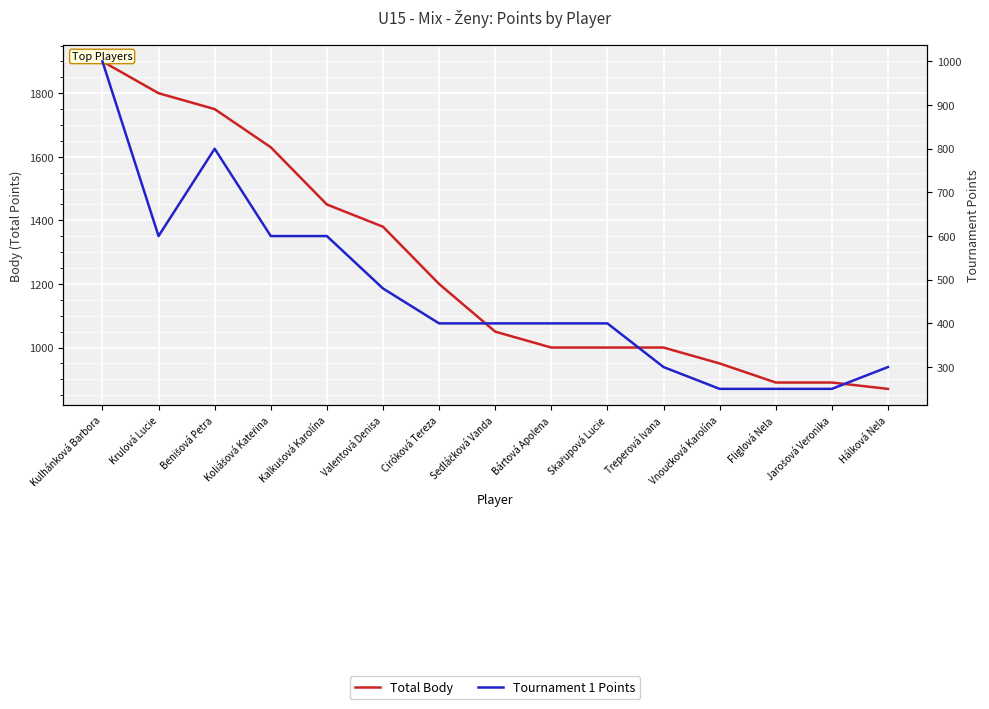

True or false: Total Body and Tournament 1 Points intersect in this chart.

False